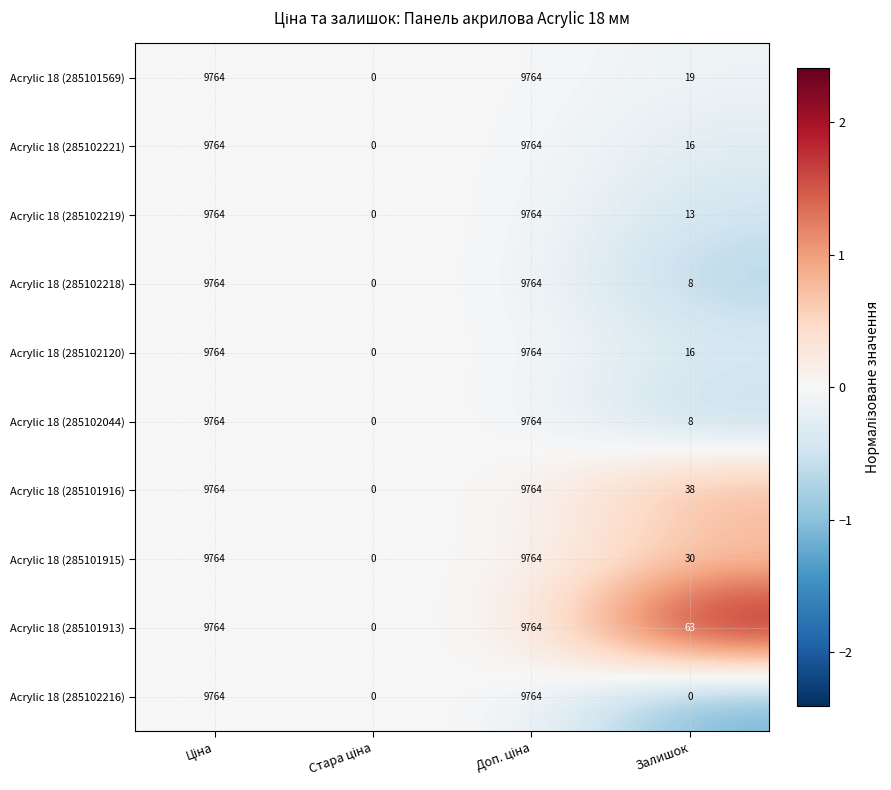

The Acrylic 18 (285102219) series shows 13 at Залишок. True or false?

True